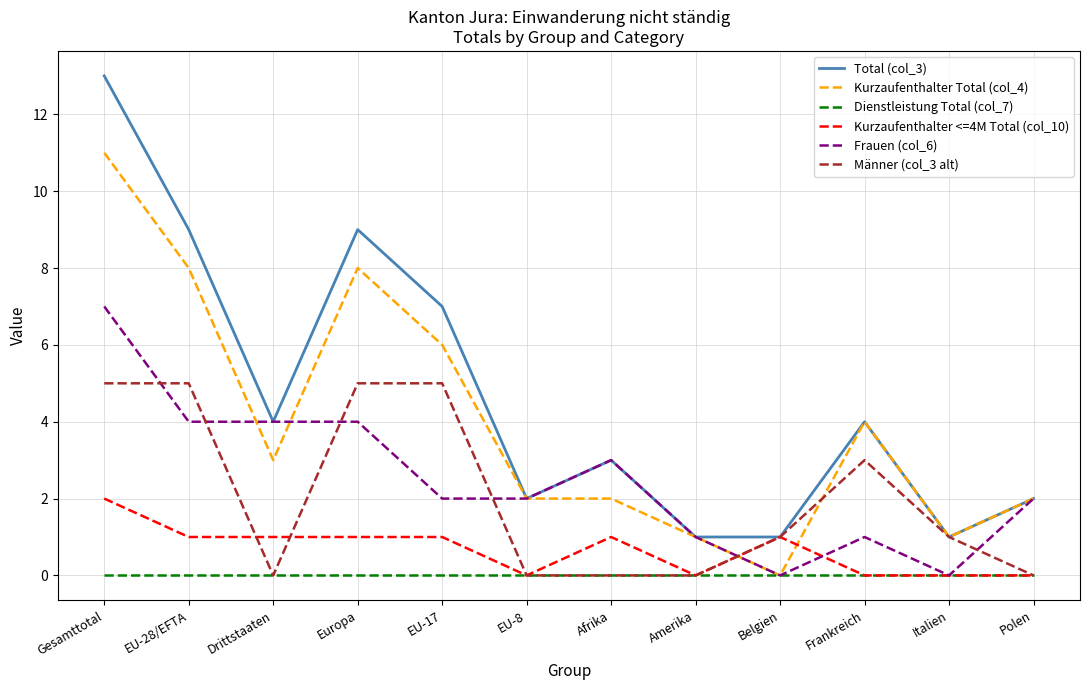

Which category has the highest value across all series?

Gesamttotal